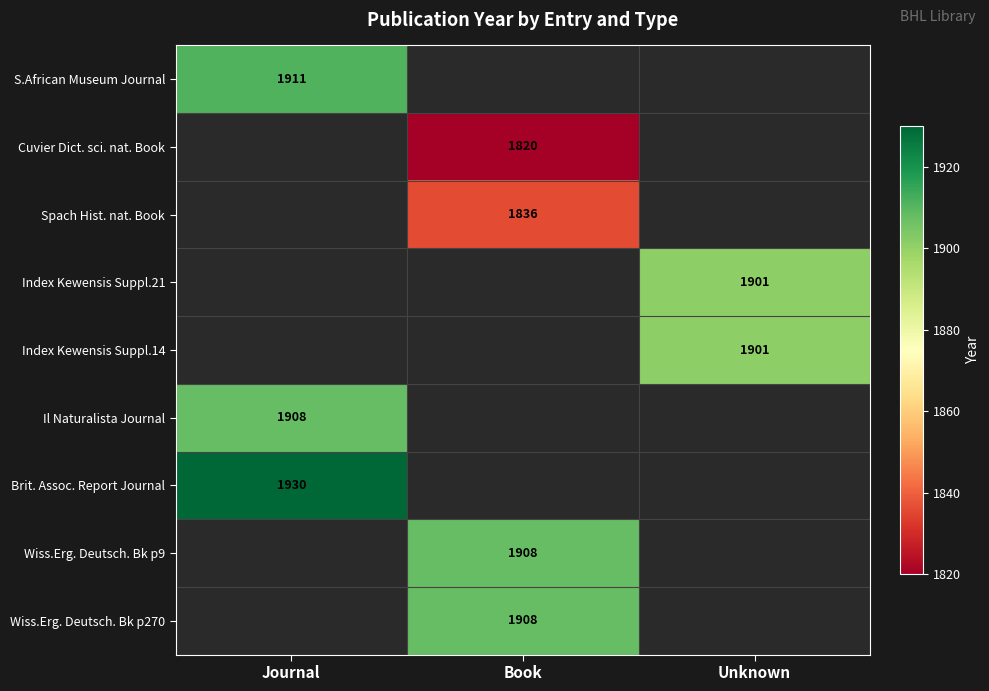

The S.African Museum Journal series shows 3169 at Journal. True or false?

False